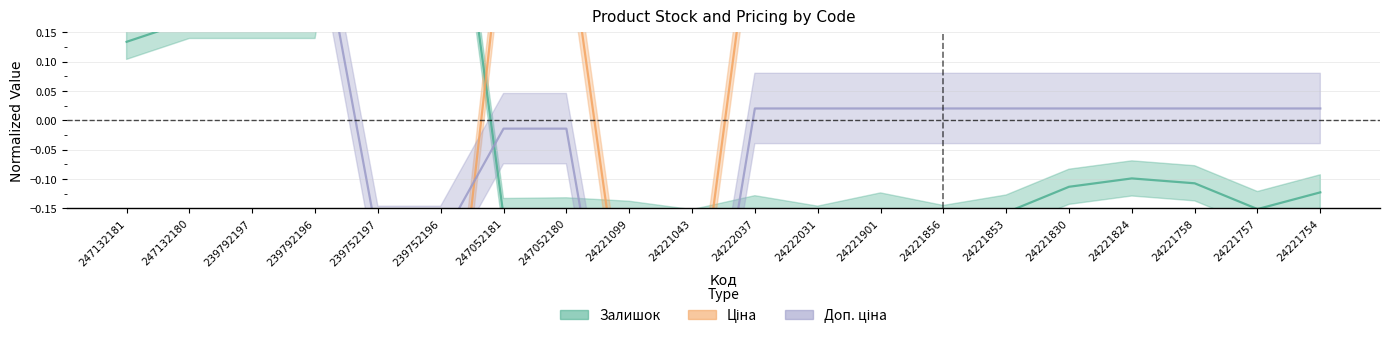

What is the difference between the maximum and minimum values in the Залишок series?

1.0